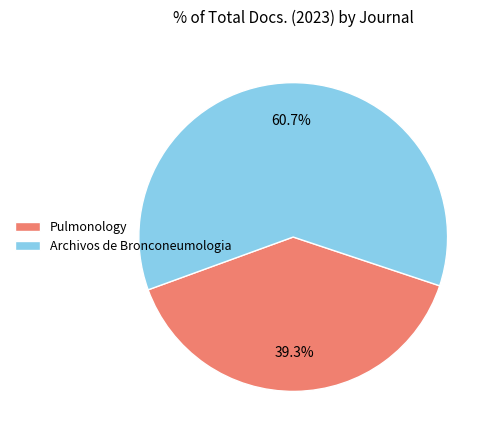

Which slice is the smallest?

Pulmonology